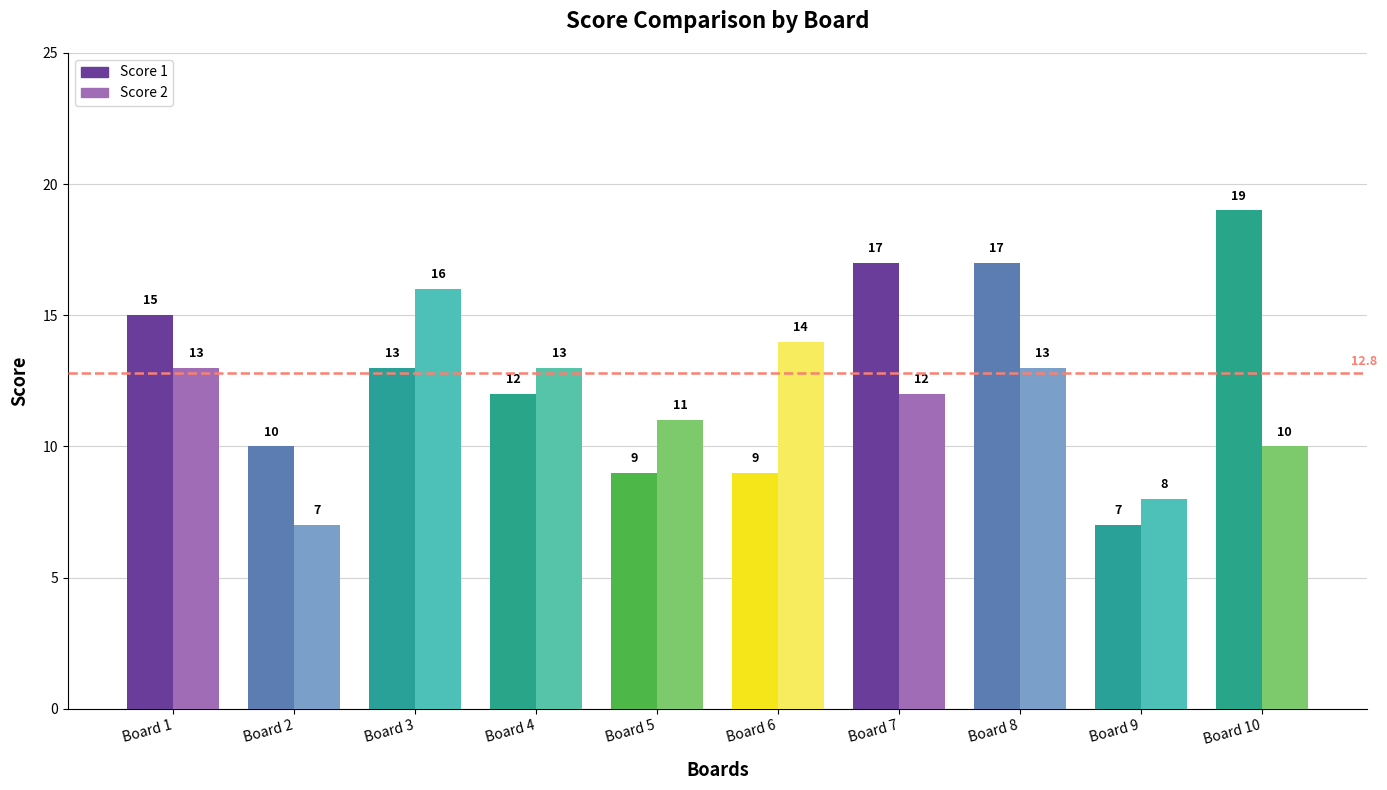

Is it true that Score 1 equals 17 at Board 7?

True